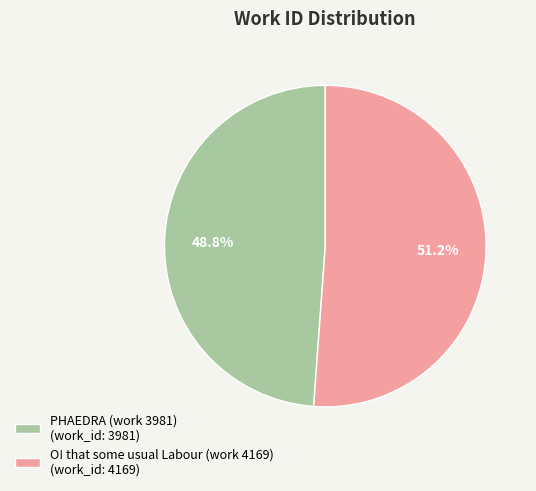

True or false: PHAEDRA (work 3981) accounts for 35% of the total.

False